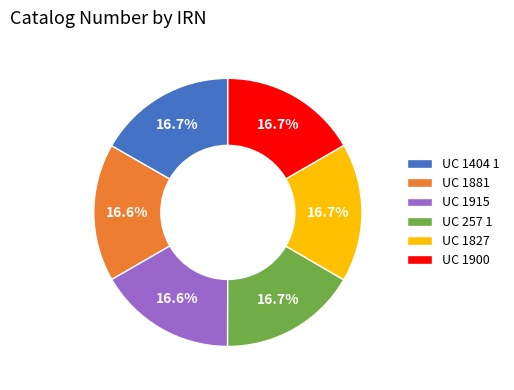

Approximately how many times larger is the value at UC 1881 compared to UC 257 1?

1.0